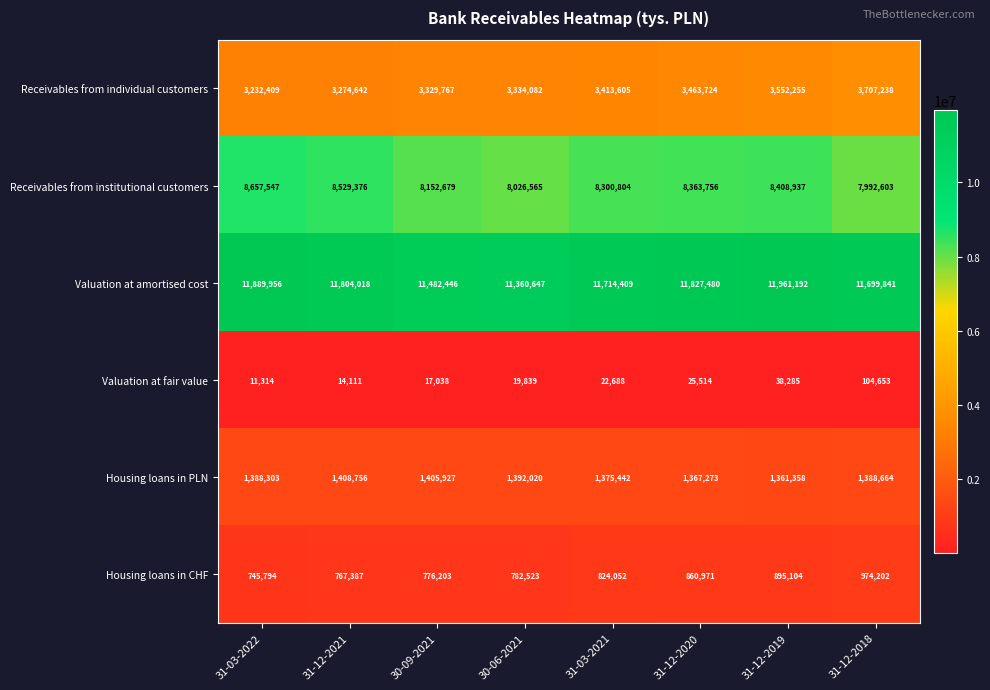

What is the smallest value displayed?

11314